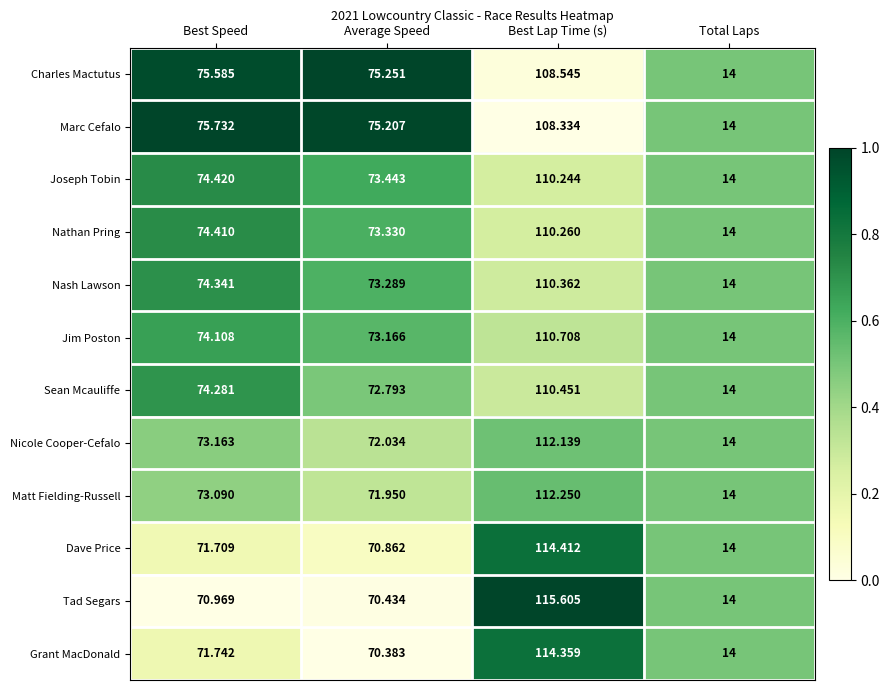

What is the maximum value shown in the chart?

115.6